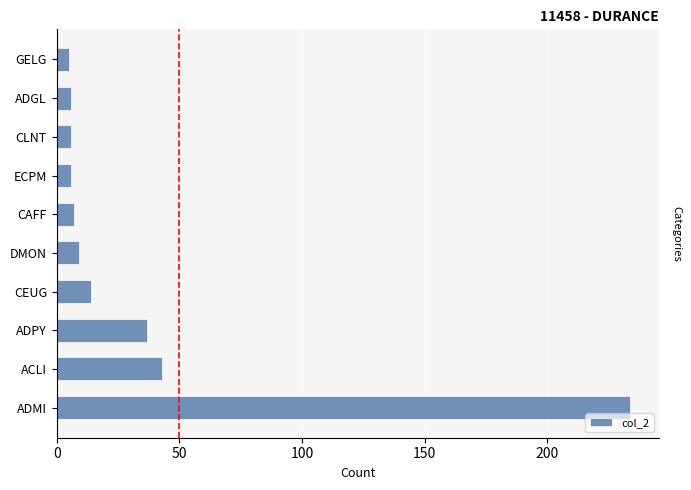

Is it true that the value at DMON is 9?

True